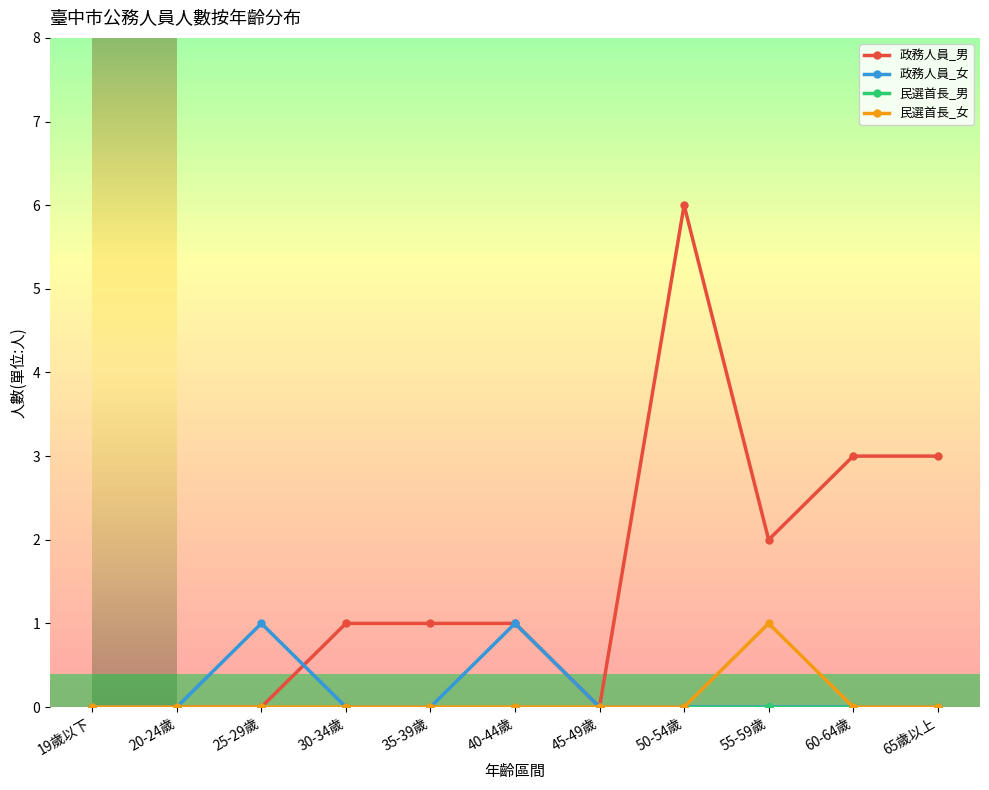

Is it true that 政務人員_男 equals 0 at 19歲以下?

True